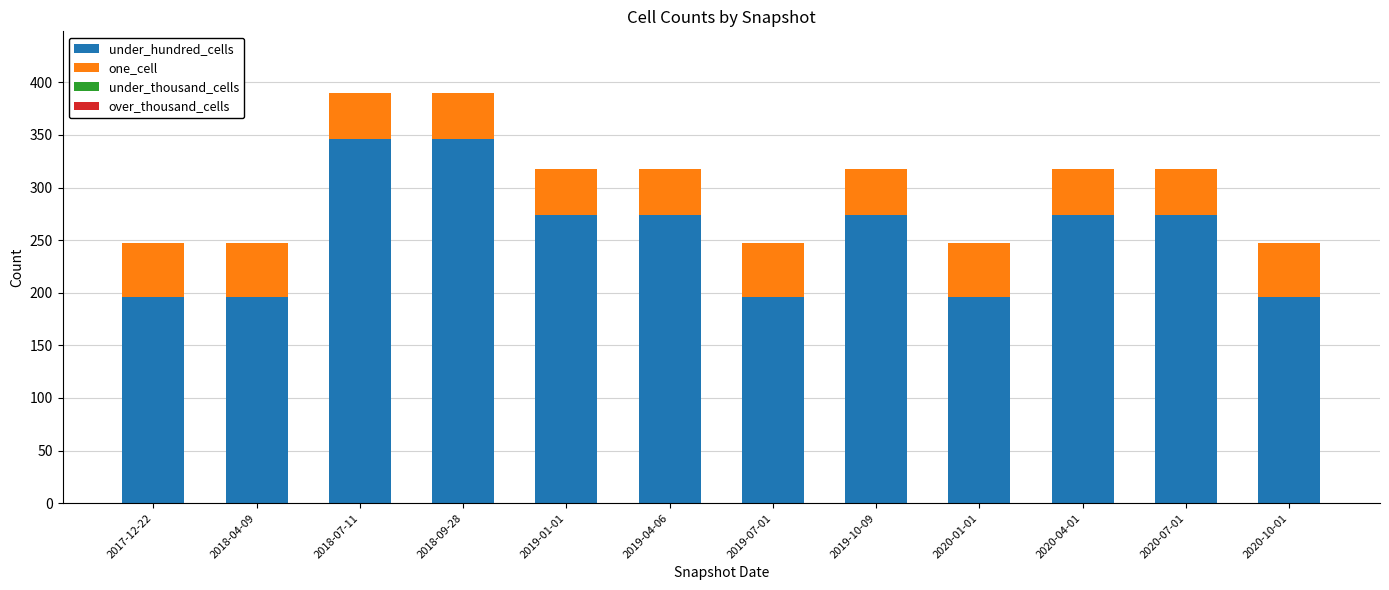

What is the highest value of the under_hundred_cells series?

346